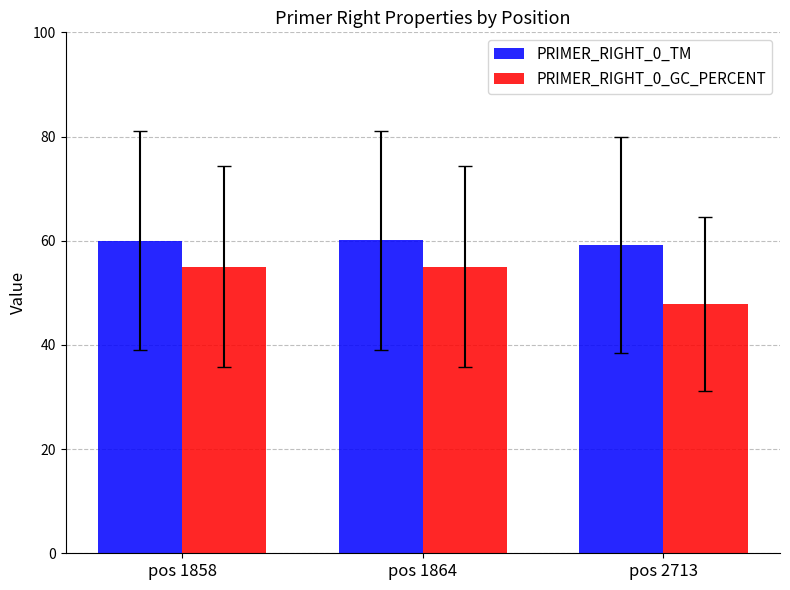

The value of PRIMER_RIGHT_0_GC_PERCENT at pos 2713 is 26.6. True or false?

False